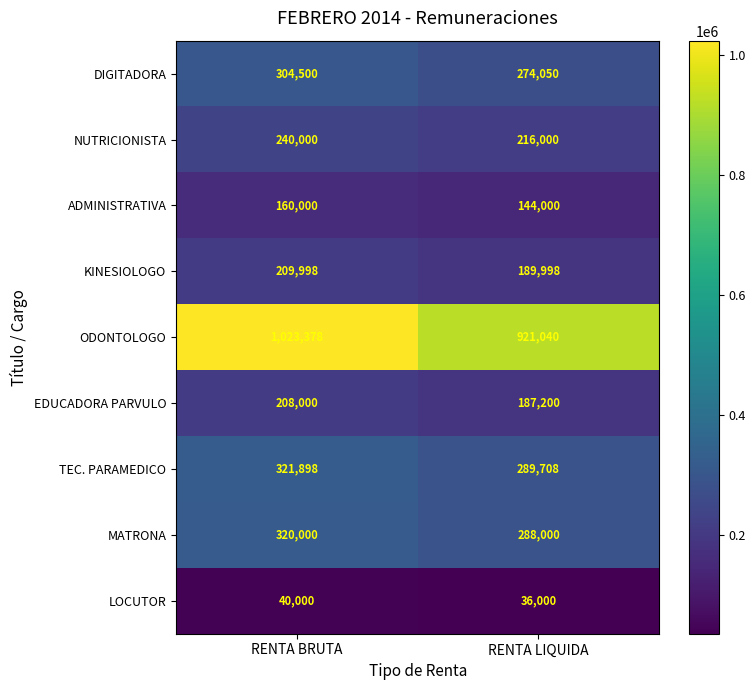

At how many categories does at least one series exceed 215394?

2